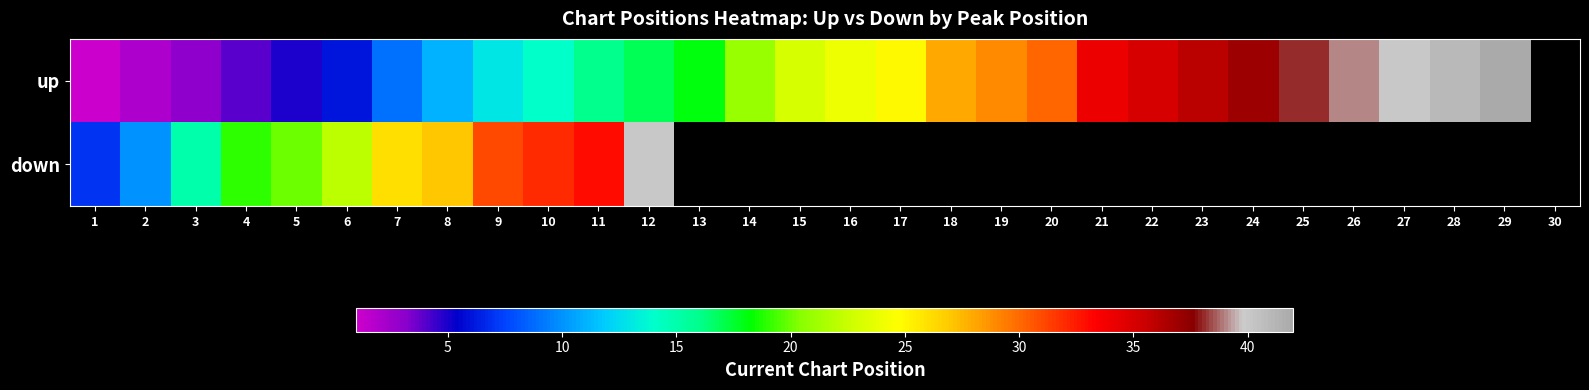

True or false: up has a value of 24.0 at 16.

True